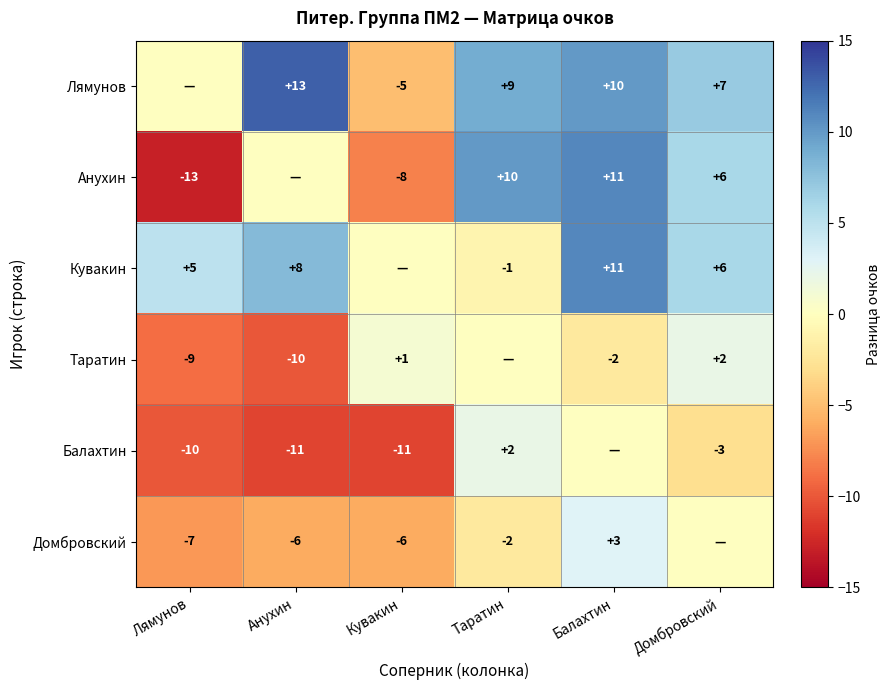

What is the difference between the Анухин values at Таратин and Кувакин?

18